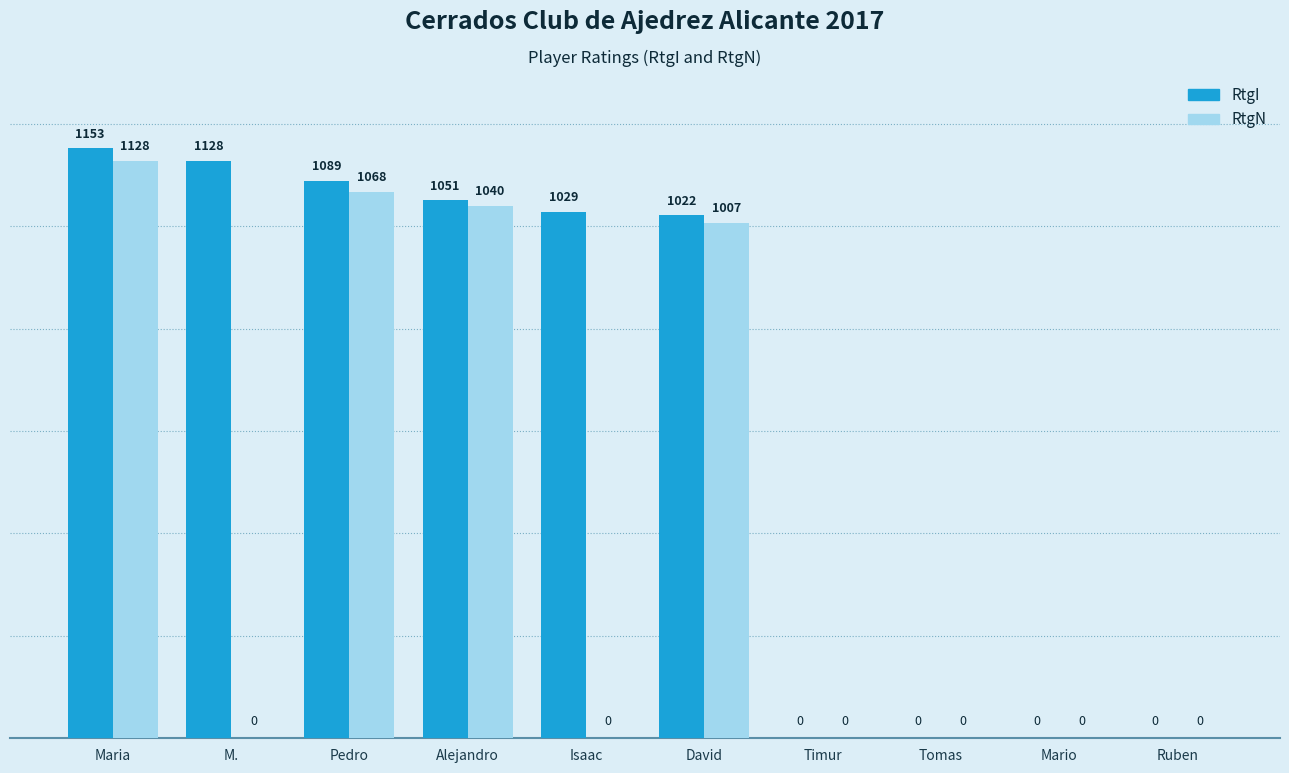

Reading right to left, list all the values displayed in this chart.

RtgI: Ruben=0	Mario=0	Tomas=0	Timur=0	David=1022	Isaac=1029	Alejandro=1051	Pedro=1089	M.=1128	Maria=1153
RtgN: Ruben=0	Mario=0	Tomas=0	Timur=0	David=1007	Isaac=0	Alejandro=1040	Pedro=1068	M.=0	Maria=1128